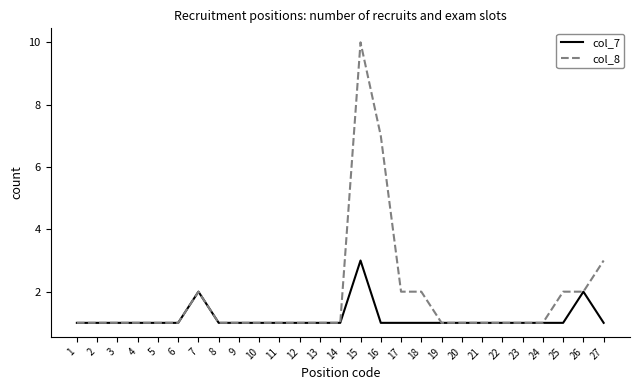

What is the difference between the maximum and second lowest values in the col_8 series?

9